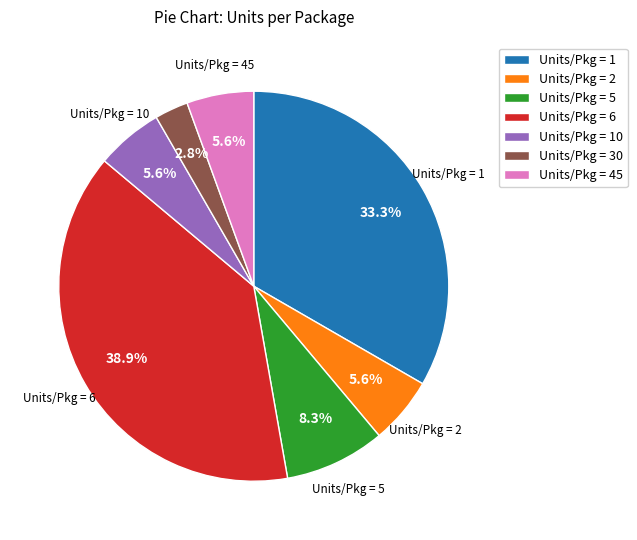

Count the number of slices in the pie.

7